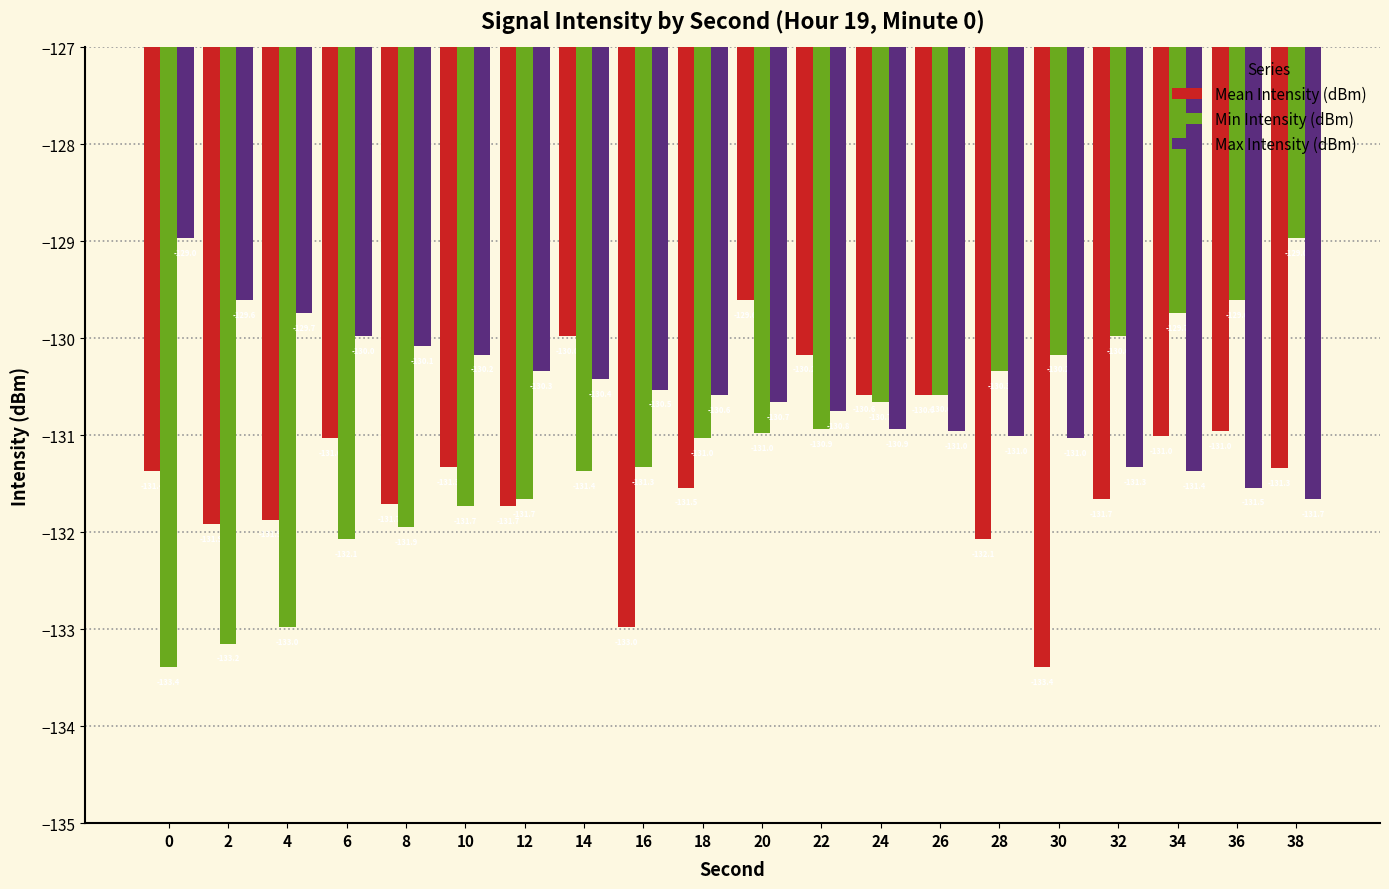

Which series changed the most between 6 and 32?

Min Intensity (dBm)